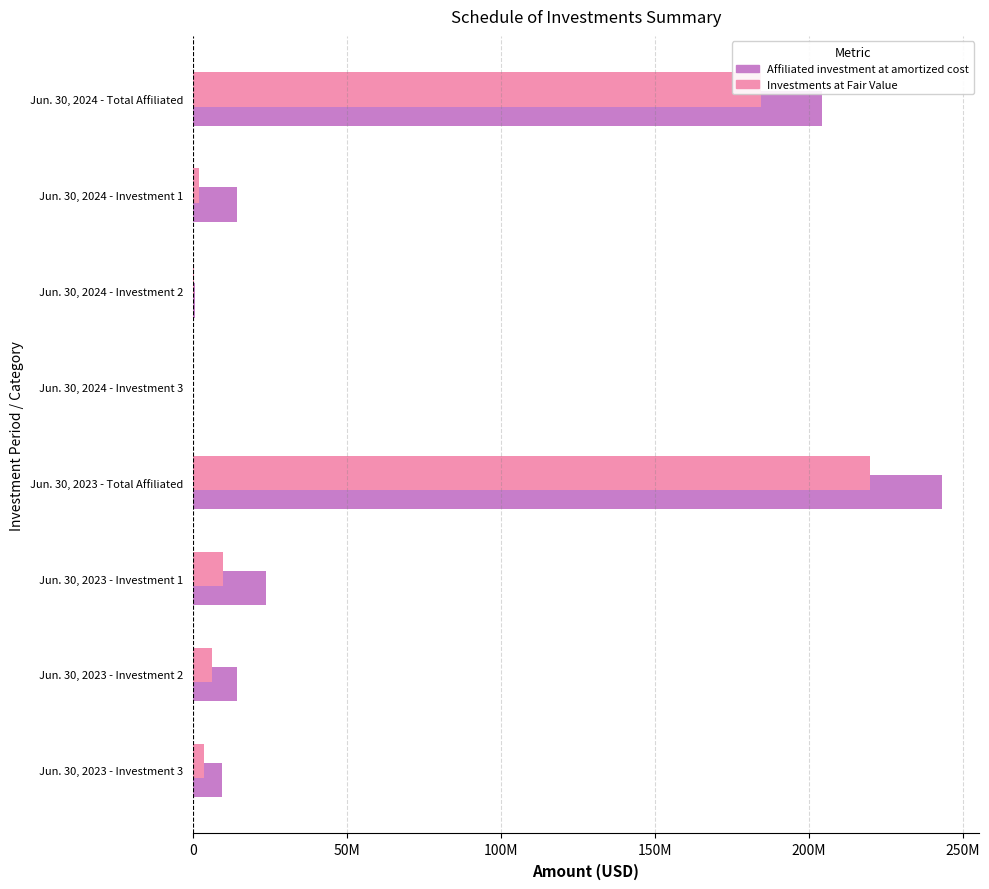

What are all the series names shown in the legend?

Affiliated investment at amortized cost, Investments at Fair Value